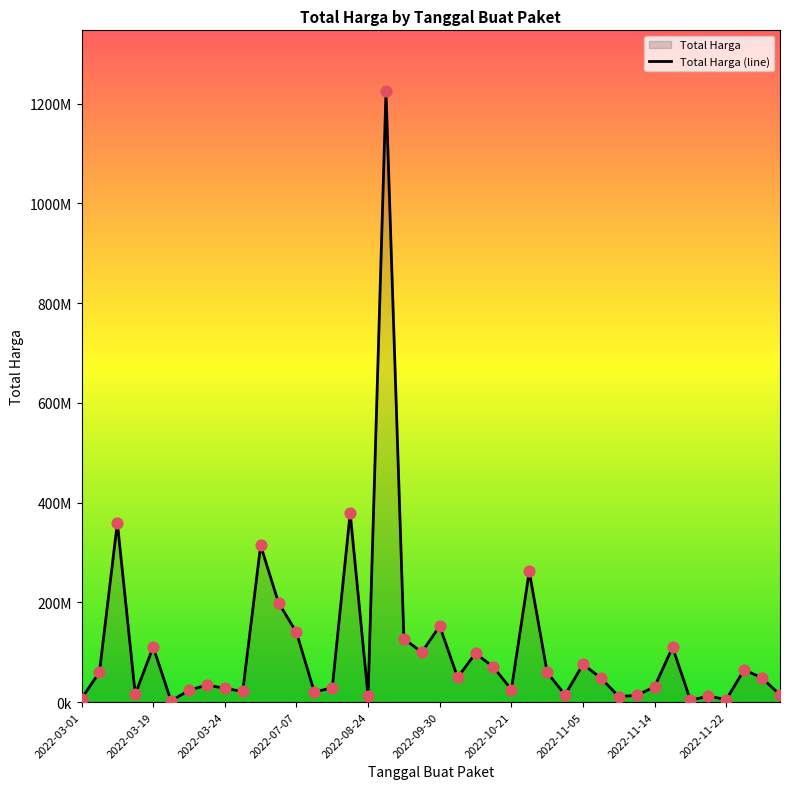

Approximately how many times larger is the value at 2022-11-14 compared to 18?

0.2